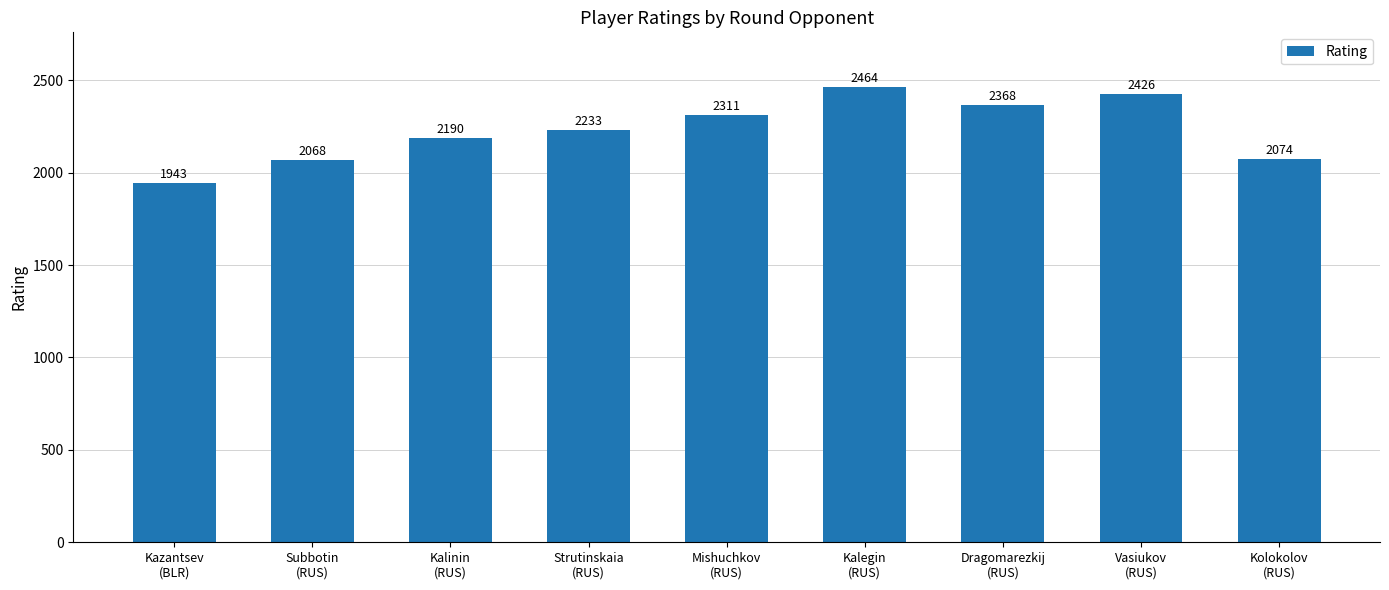

Reading left to right, transcribe all the data shown in this chart.

Kazantsev
(BLR)=1943	Subbotin
(RUS)=2068	Kalinin
(RUS)=2190	Strutinskaia
(RUS)=2233	Mishuchkov
(RUS)=2311	Kalegin
(RUS)=2464	Dragomarezkij
(RUS)=2368	Vasiukov
(RUS)=2426	Kolokolov
(RUS)=2074